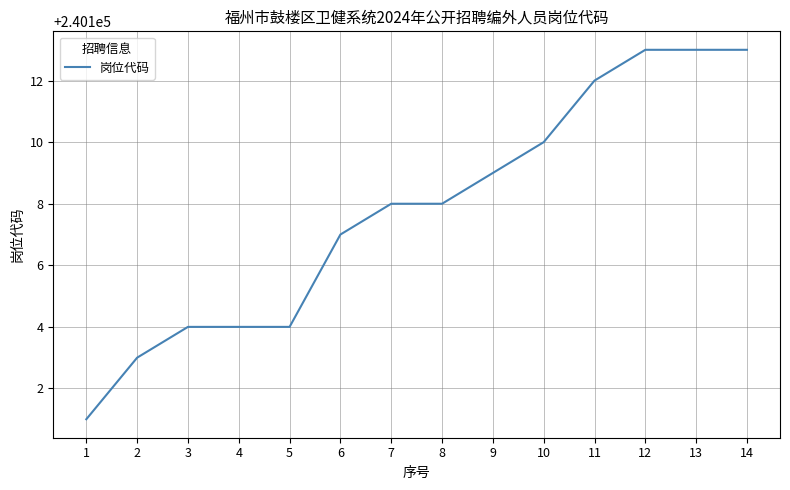

What is the difference between the values at 7 and 13?

5